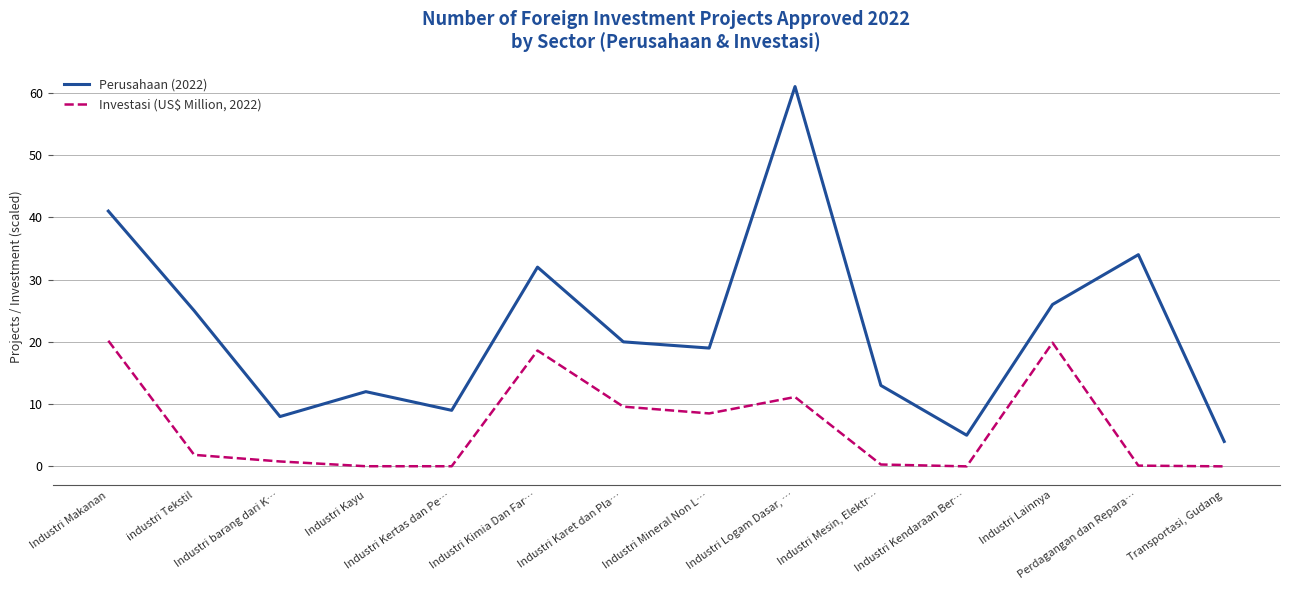

What are all the series names shown in the legend?

Perusahaan (2022), Investasi (US$ Million, 2022)